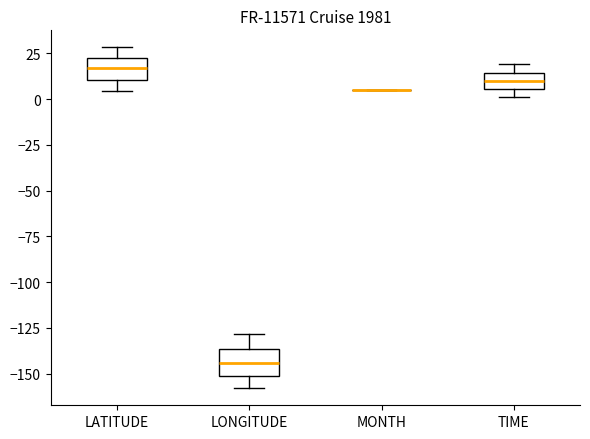

Where is the lower edge of the box for LATITUDE on the y-axis? The values are not printed on the chart, so give them approximately, as read against the axis.

10